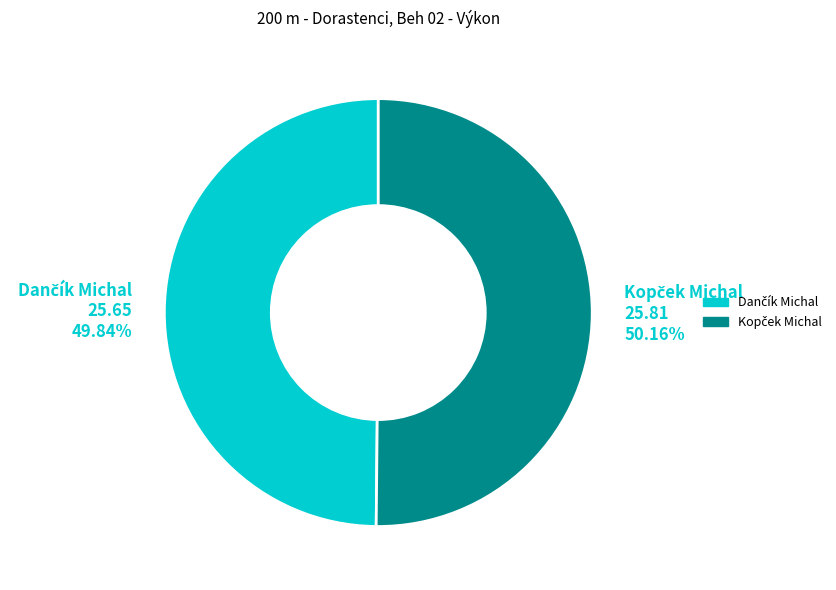

How many slices are in this pie chart?

2